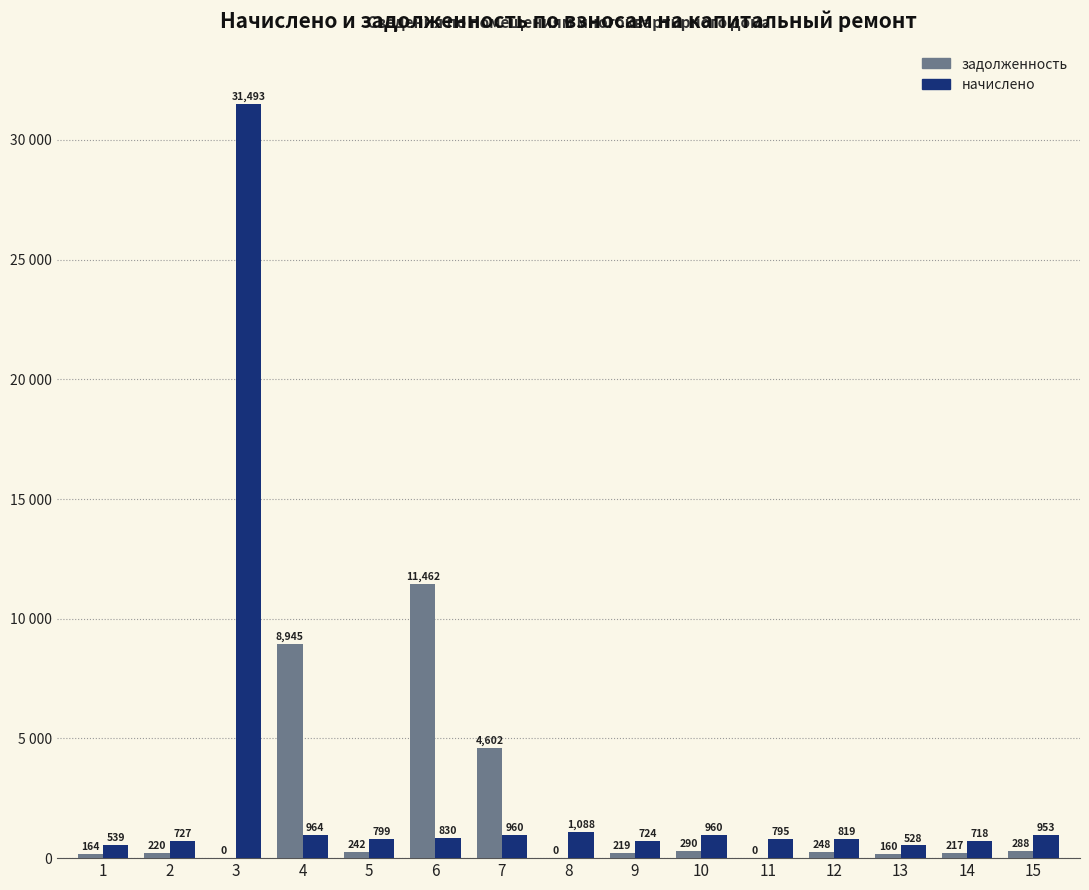

Does the chart contain stacked bars?

No